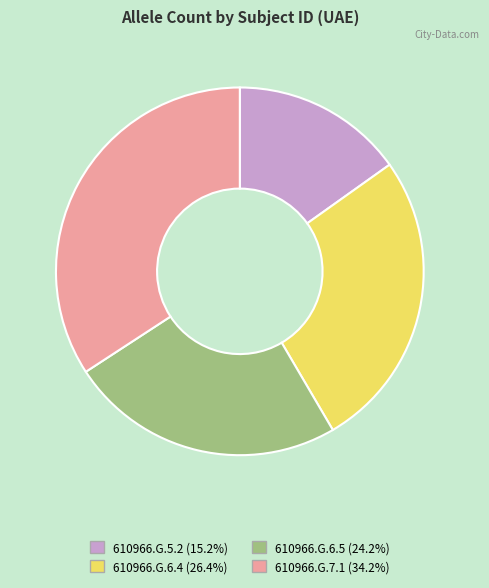

Which category has the smallest portion of the pie?

610966.G.5.2